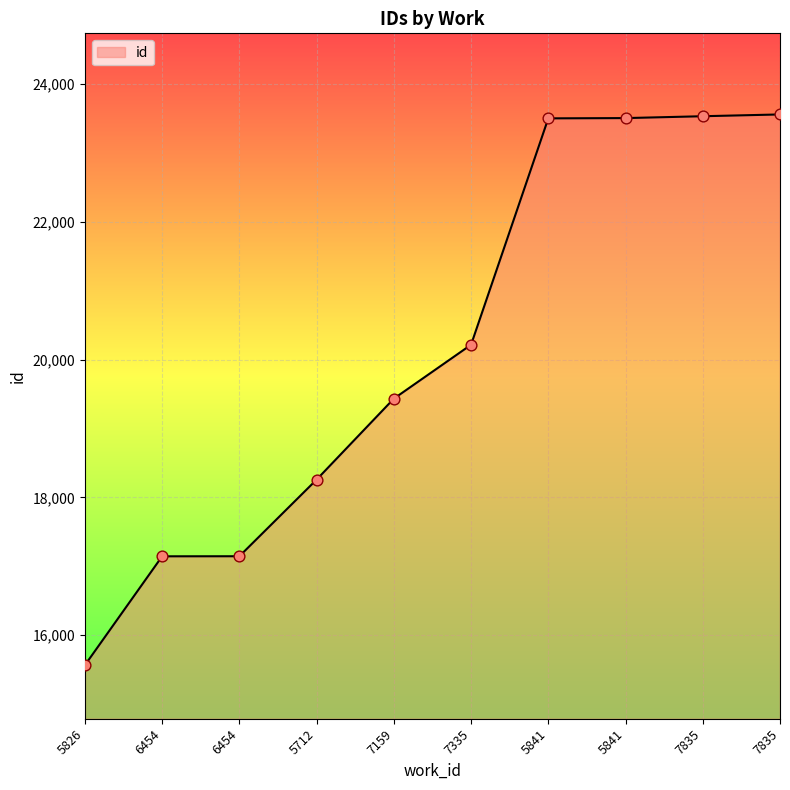

Which has a higher value, 7159 or 7835?

7835